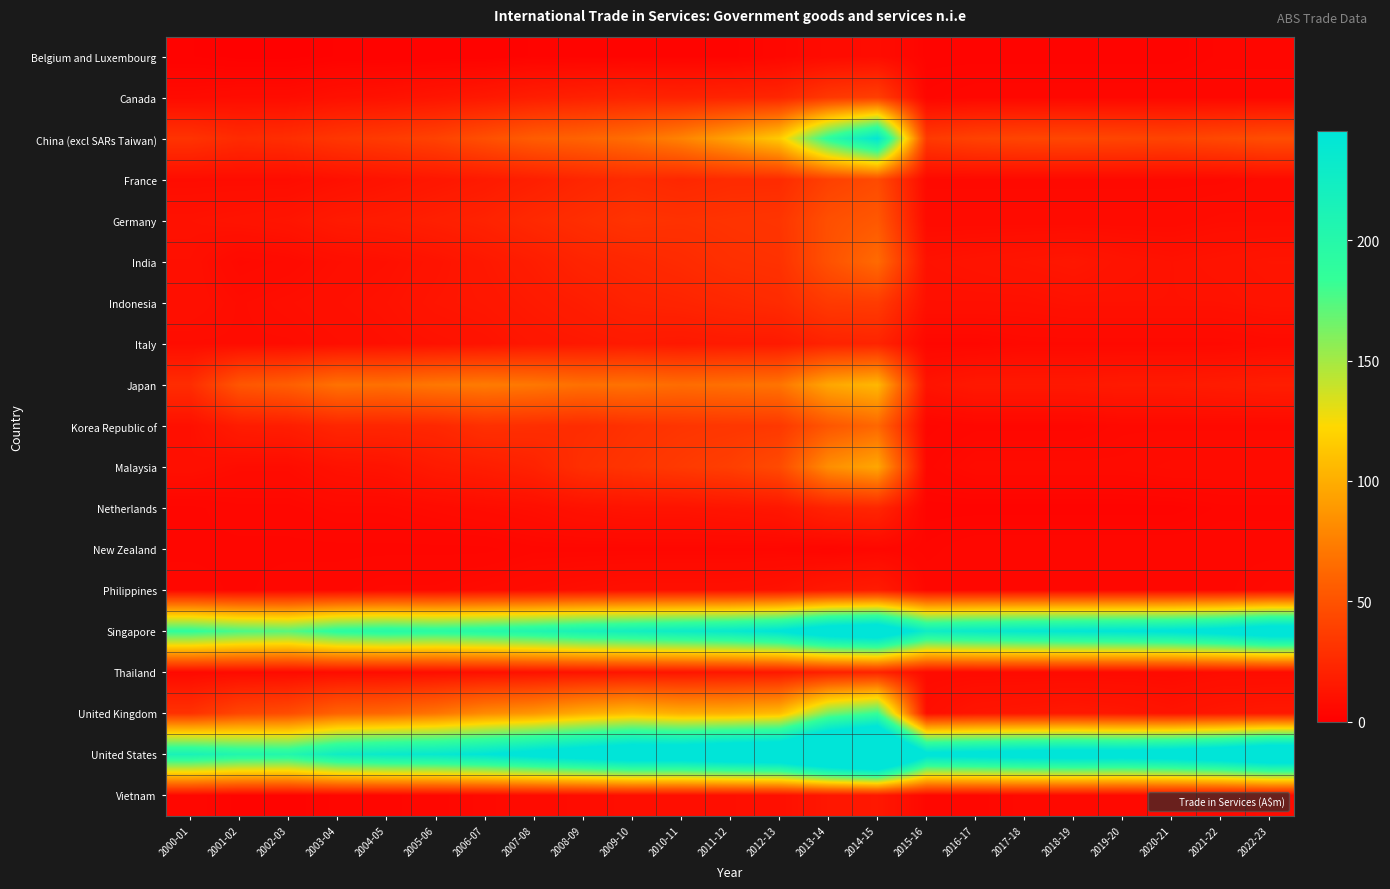

What is the maximum value shown in the chart?

382